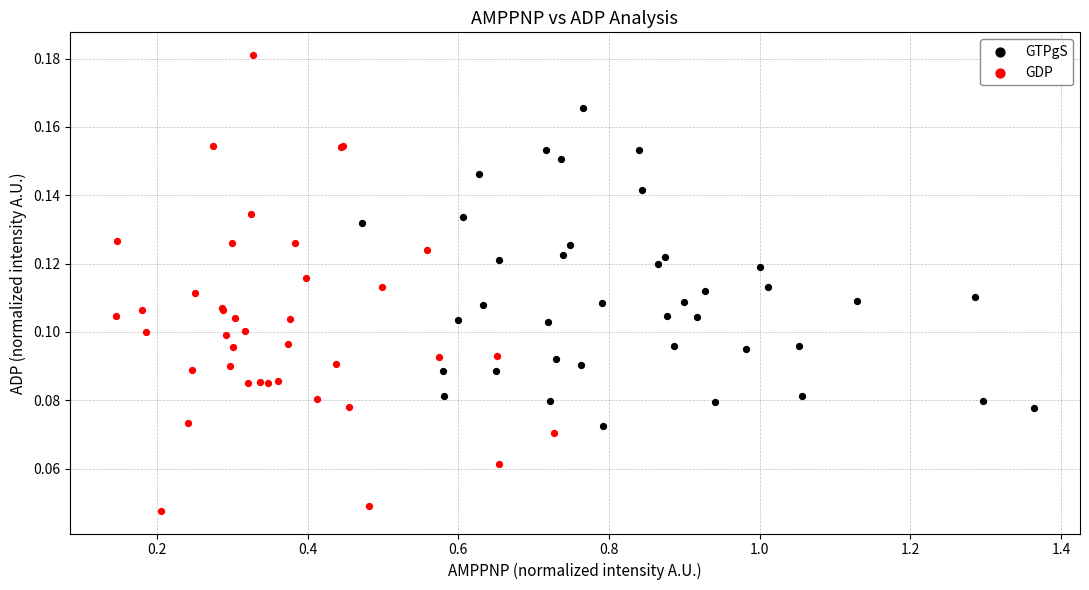

Which series has the widest spread of Y values?

GDP